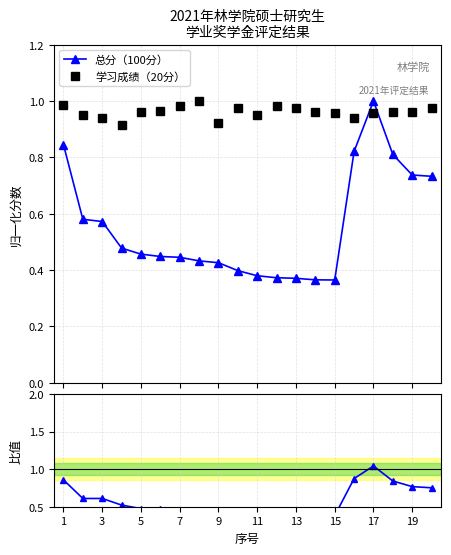

What is the smallest value displayed?

0.4